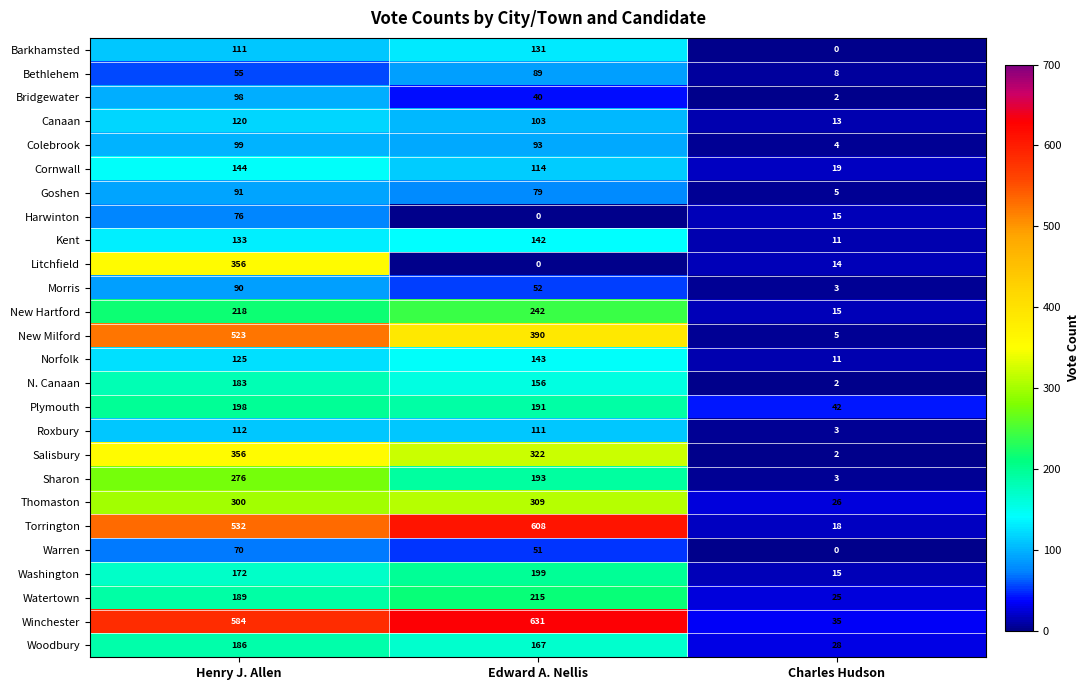

Is it true that Barkhamsted equals 131 at Edward A. Nellis?

True